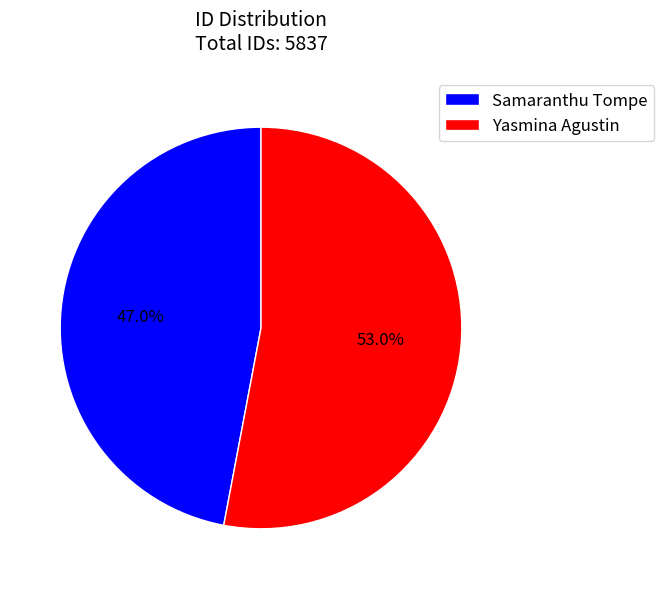

How many segments does this pie chart have?

2